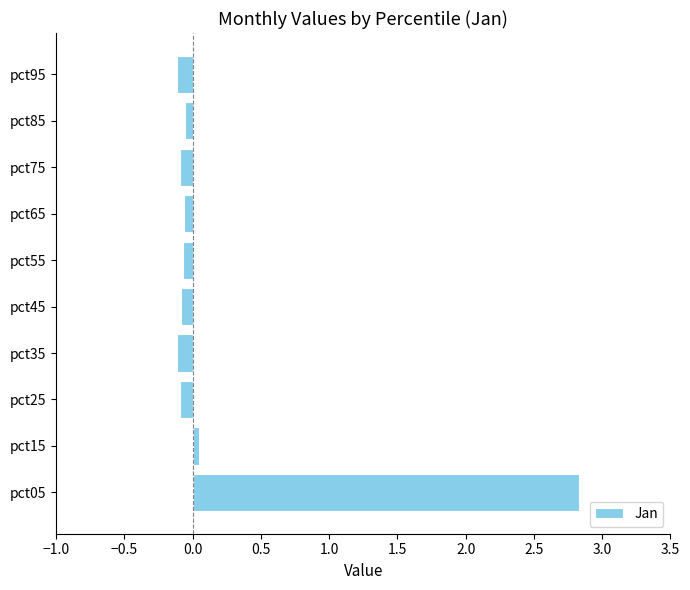

Which category has the highest value across all series?

pct05